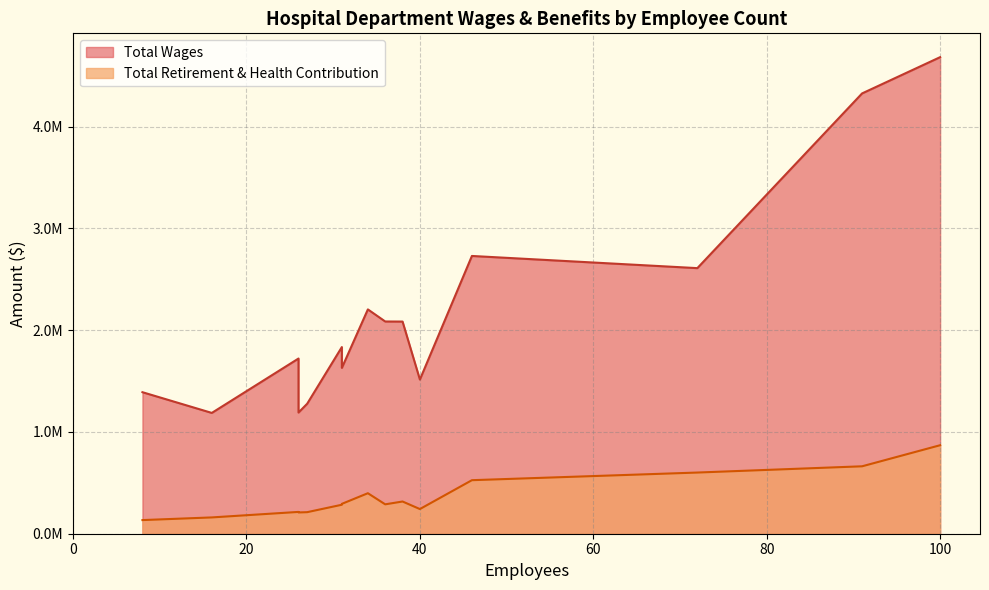

True or false: Total Retirement & Health Contribution and Total Wages intersect in this chart.

False